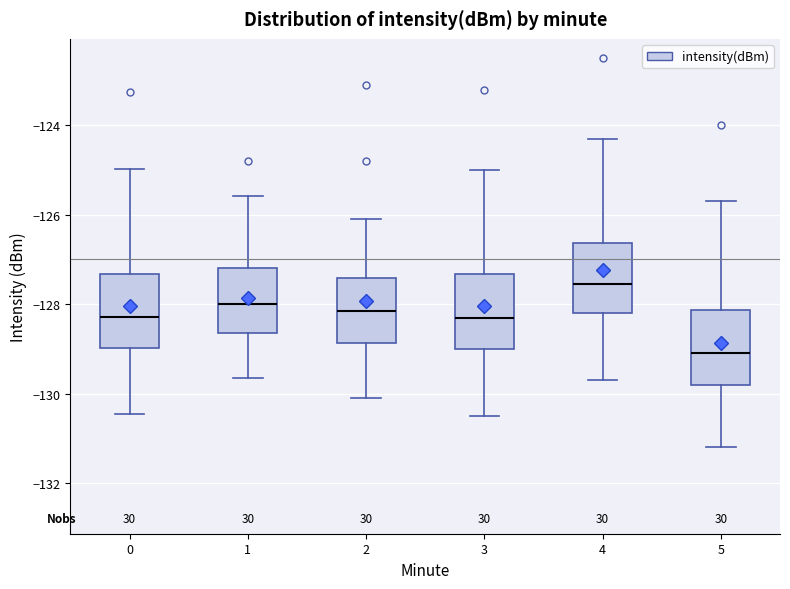

Which box's median line is the lowest?

5